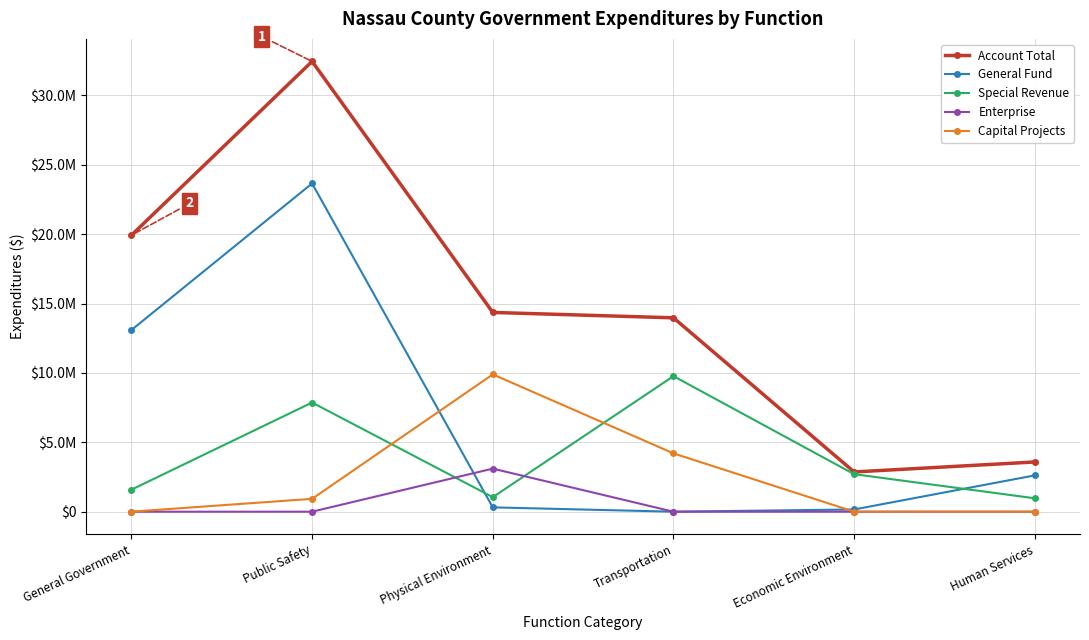

In Capital Projects, how many points are higher than both neighbors (excluding endpoints)?

1